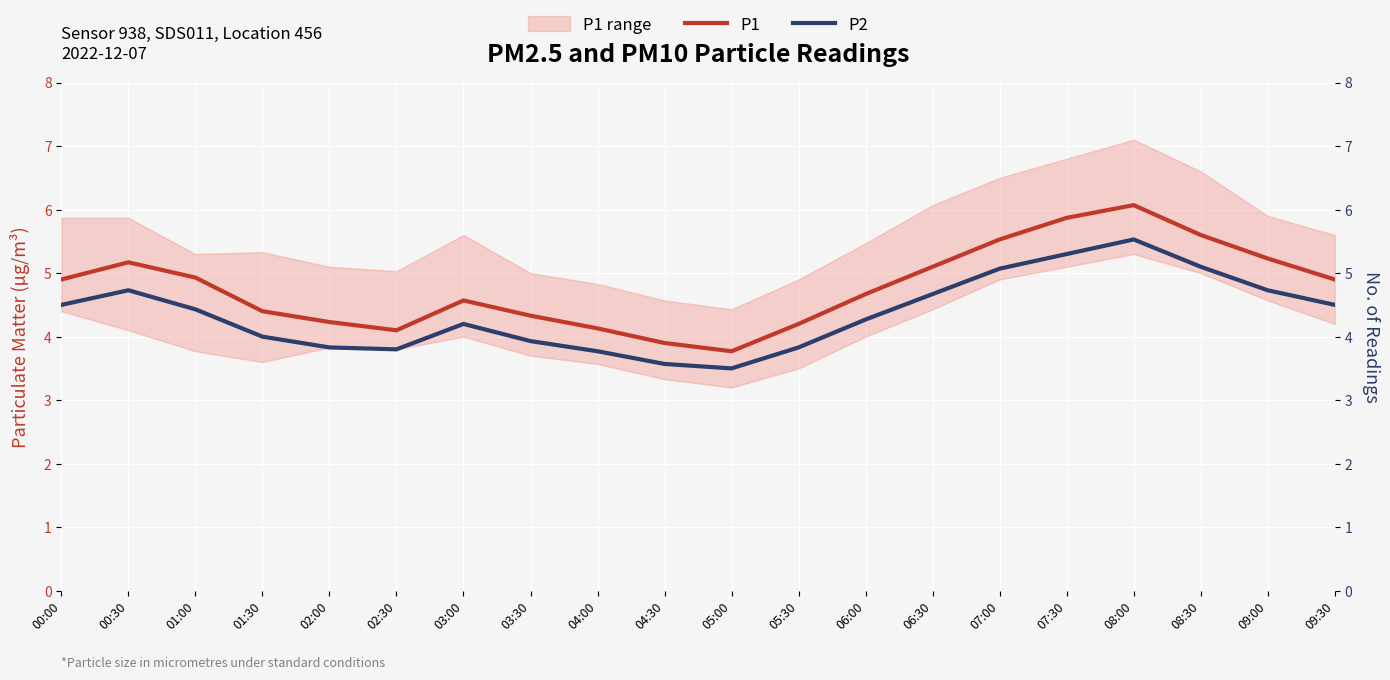

Reading right to left, transcribe all the data shown in this chart.

P1: 09:30=4.9	09:00=5.2	08:30=5.6	08:00=6.1	07:30=5.9	07:00=5.5	06:30=5.1	06:00=4.7	05:30=4.2	05:00=3.8	04:30=3.9	04:00=4.1	03:30=4.3	03:00=4.6	02:30=4.1	02:00=4.2	01:30=4.4	01:00=4.9	00:30=5.2	00:00=4.9
P2: 09:30=4.5	09:00=4.7	08:30=5.1	08:00=5.5	07:30=5.3	07:00=5.1	06:30=4.7	06:00=4.3	05:30=3.8	05:00=3.5	04:30=3.6	04:00=3.8	03:30=3.9	03:00=4.2	02:30=3.8	02:00=3.8	01:30=4.0	01:00=4.4	00:30=4.7	00:00=4.5